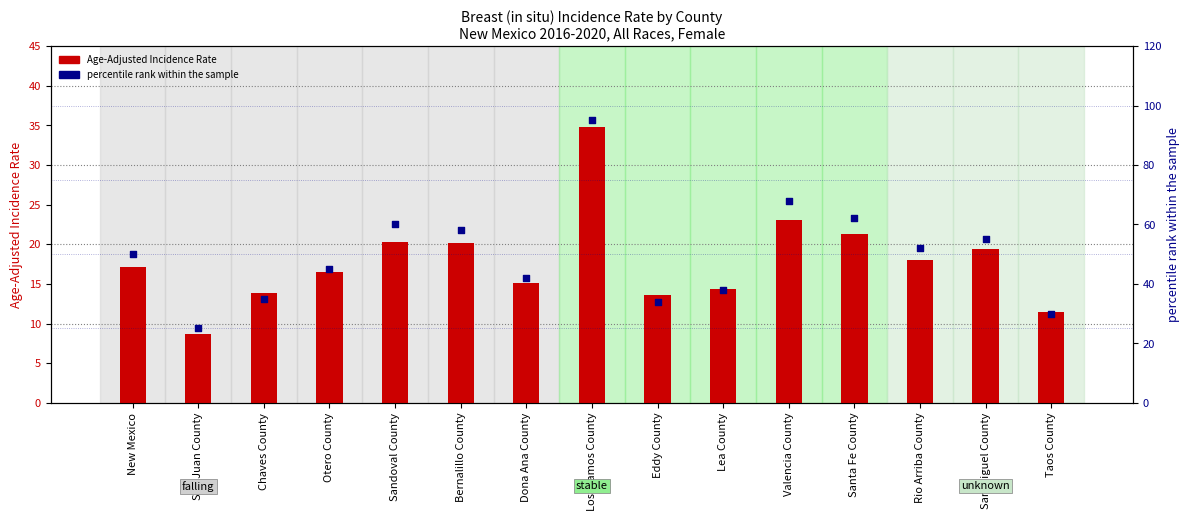

Which series has the largest total across all categories?

percentile rank within the sample